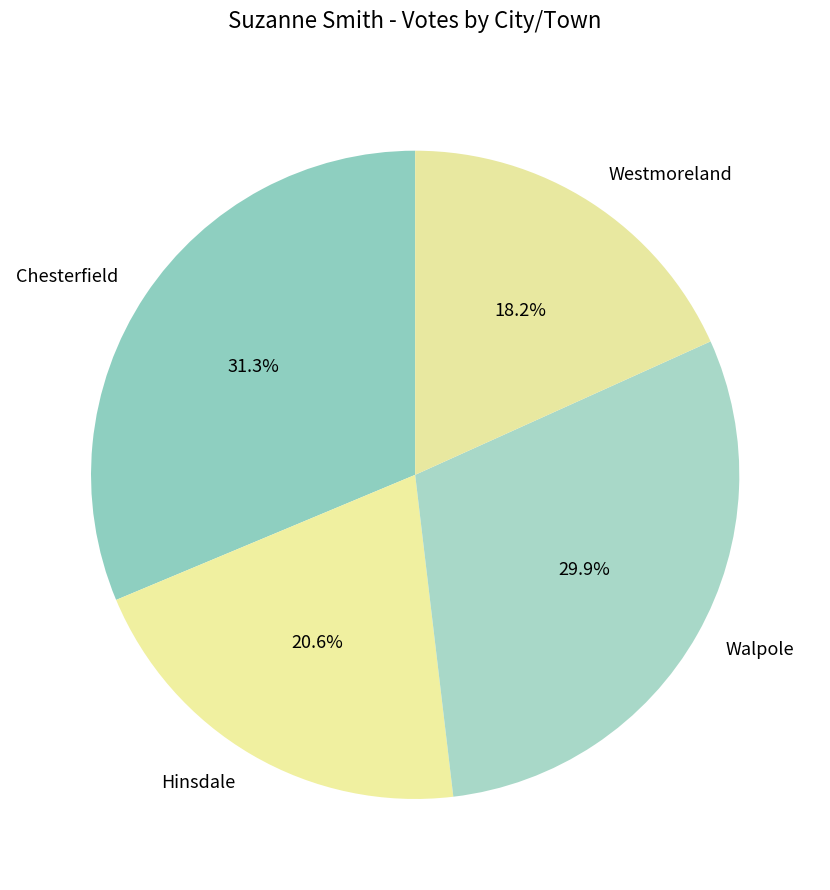

What percentage is the Walpole slice, to the nearest percent?

30%